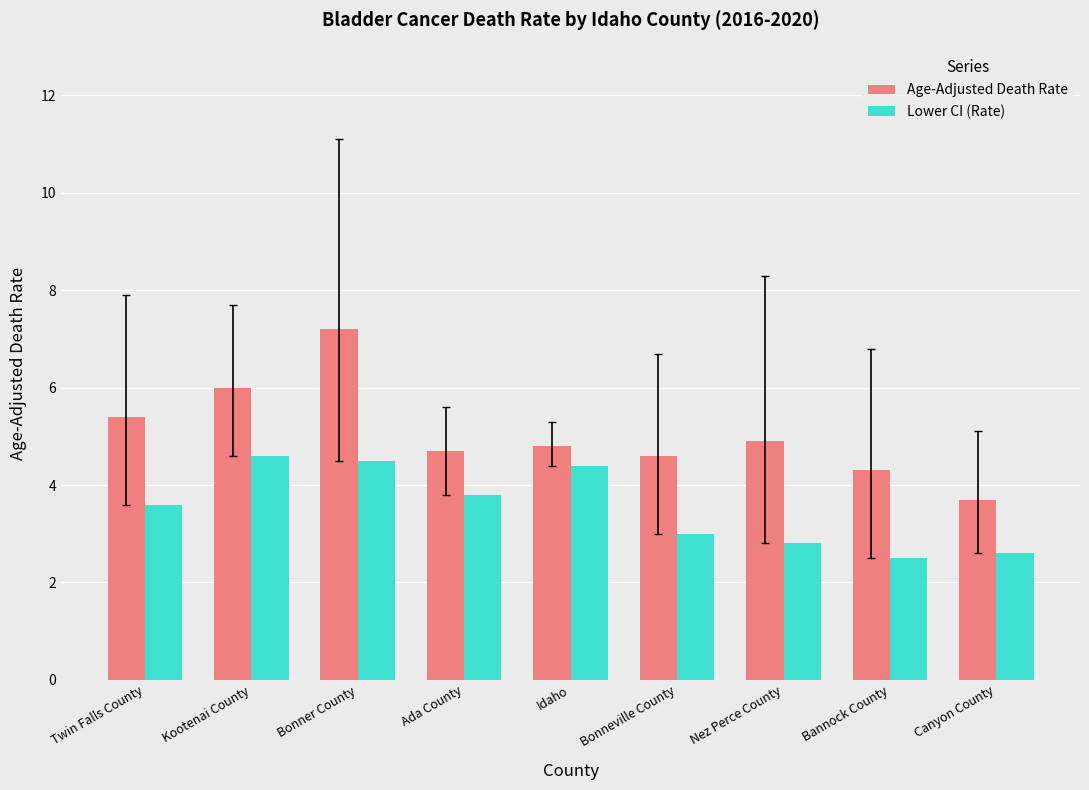

The Age-Adjusted Death Rate series shows 4.9 at Nez Perce County. True or false?

True